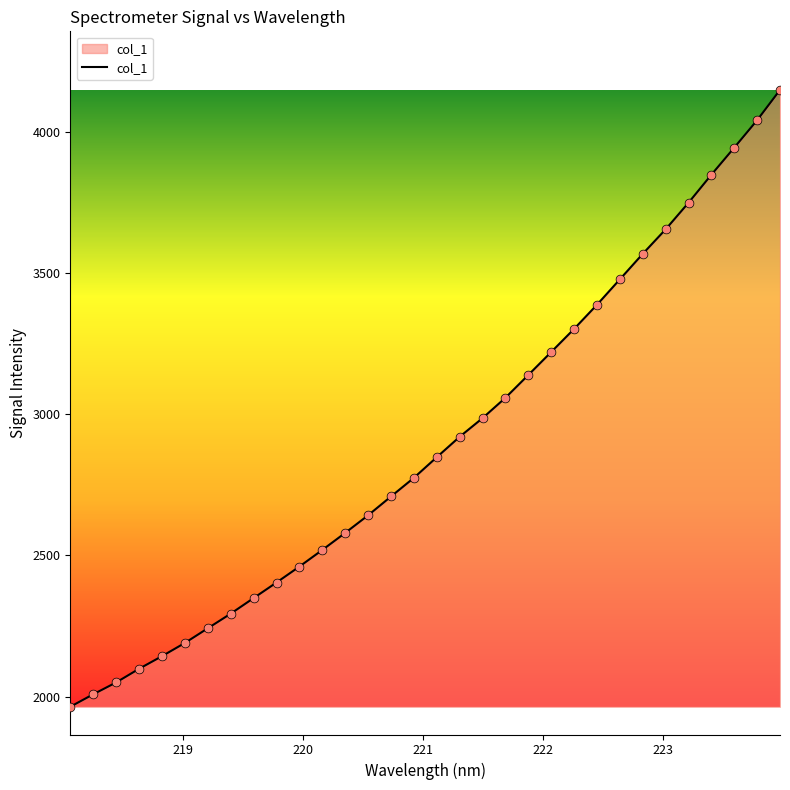

What is the minimum value shown in the chart?

1964.4